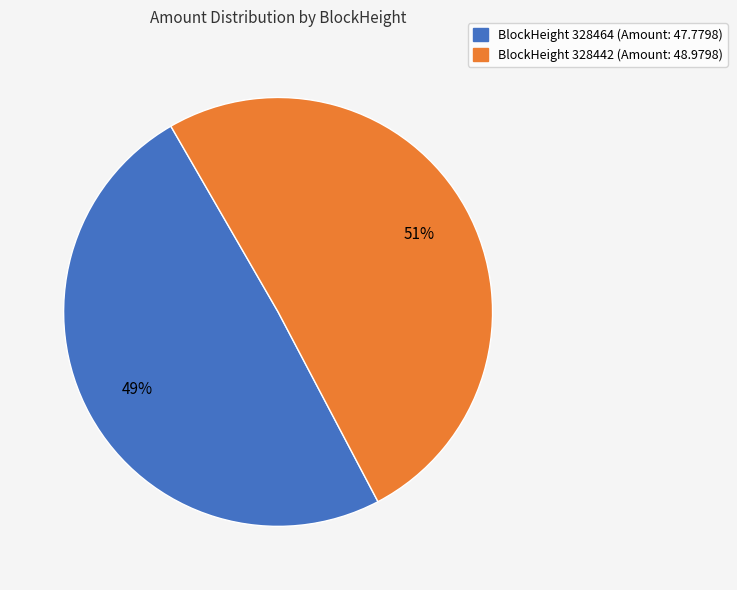

Is there any slice that represents more than half of the pie?

Yes